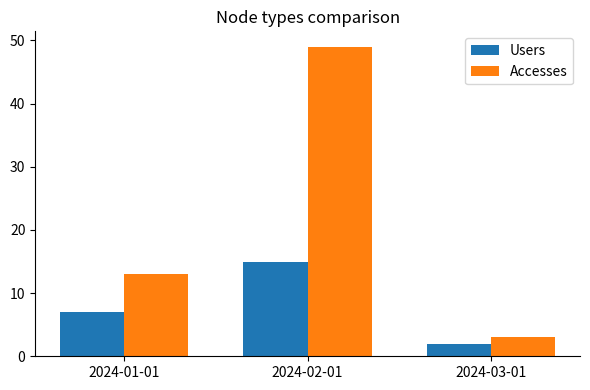

What is the label of the 2nd bar from the left?

2024-02-01